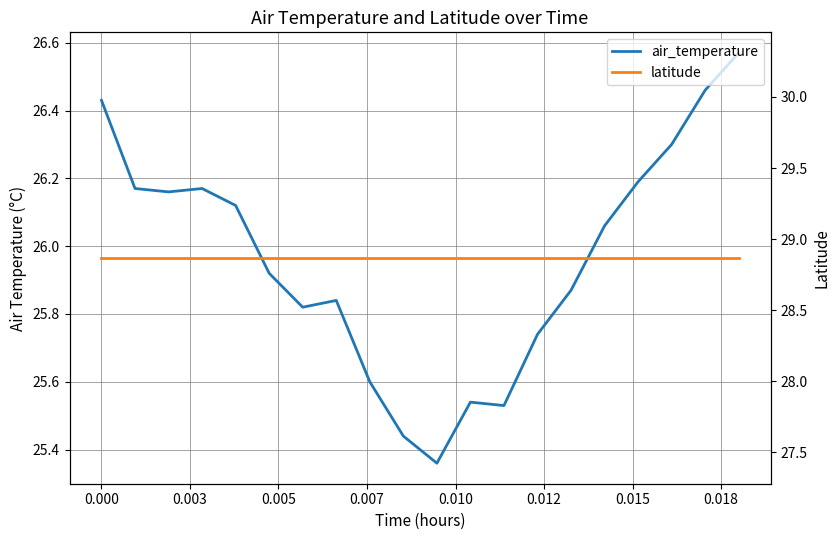

Does the chart display data point markers on the line(s)?

No